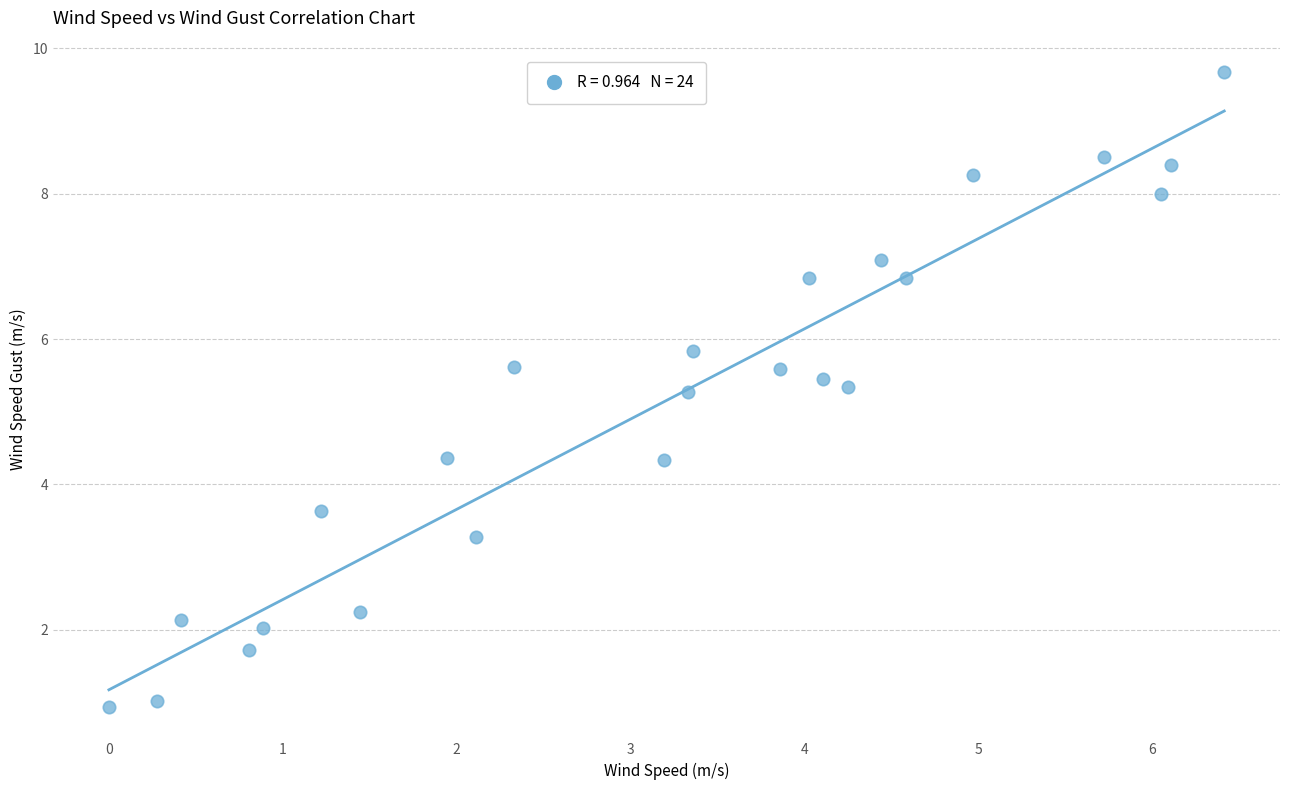

What is the range of Y values (max minus min)?

8.7